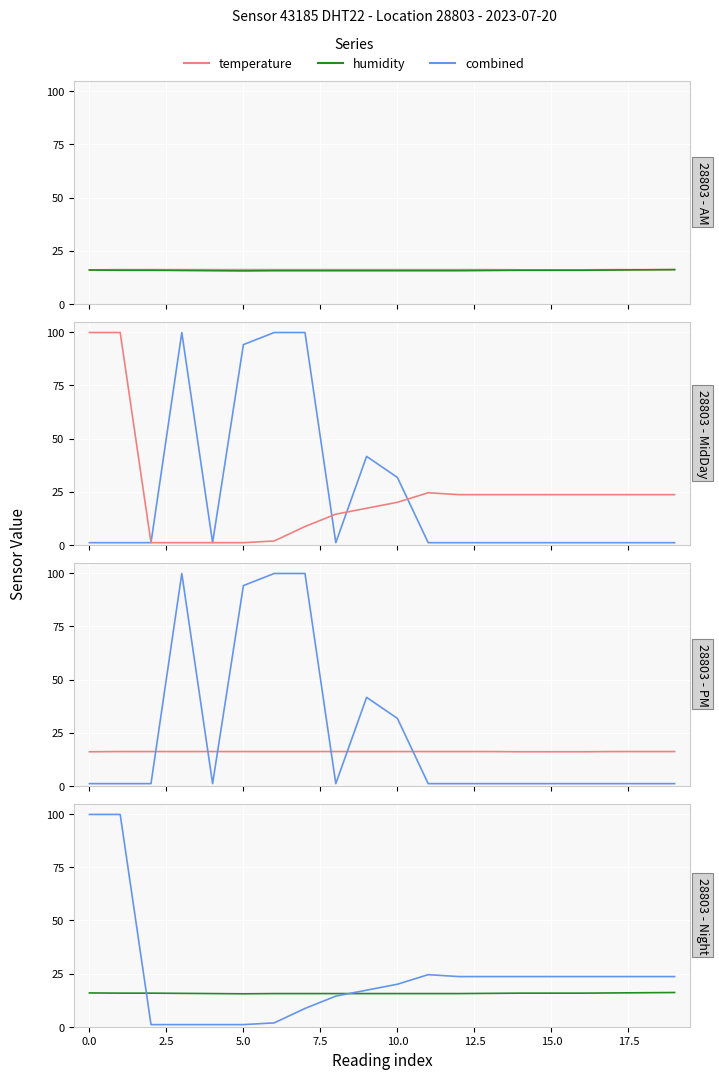

What position from the left is 11?

12